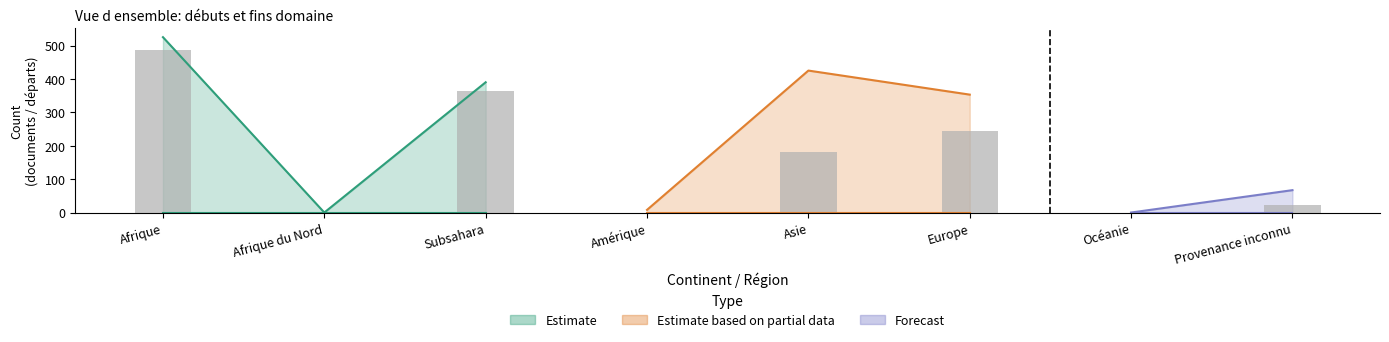

Does the chart contain any negative values?

No